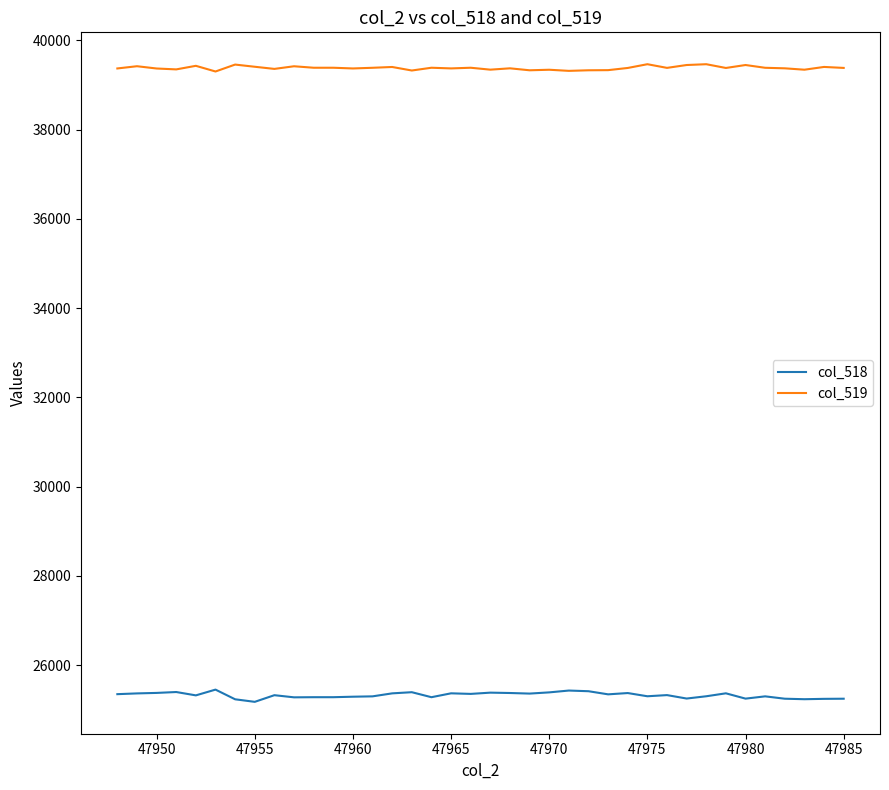

Which series has the widest spread of values?

col_518